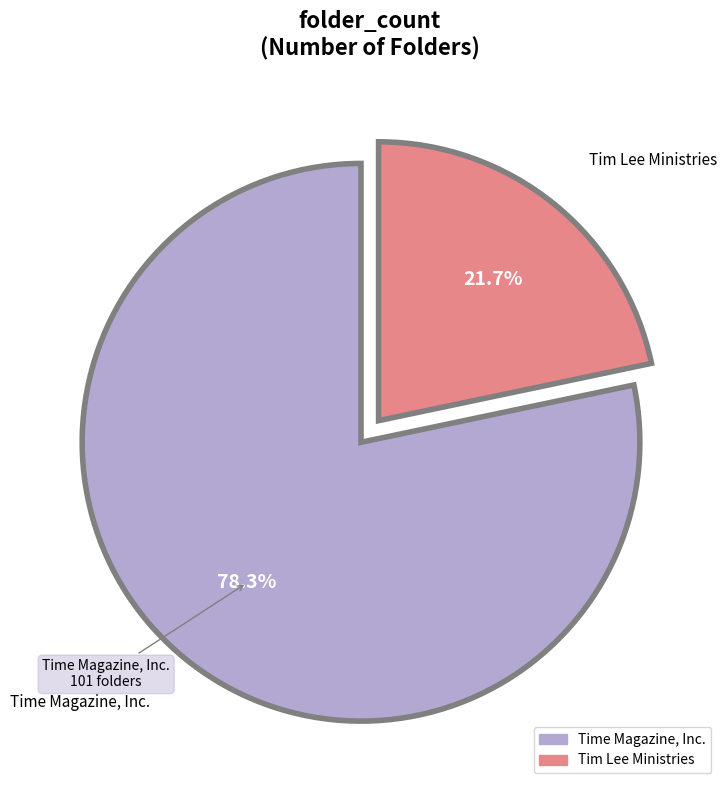

What is the smallest slice in the pie chart?

Tim Lee Ministries